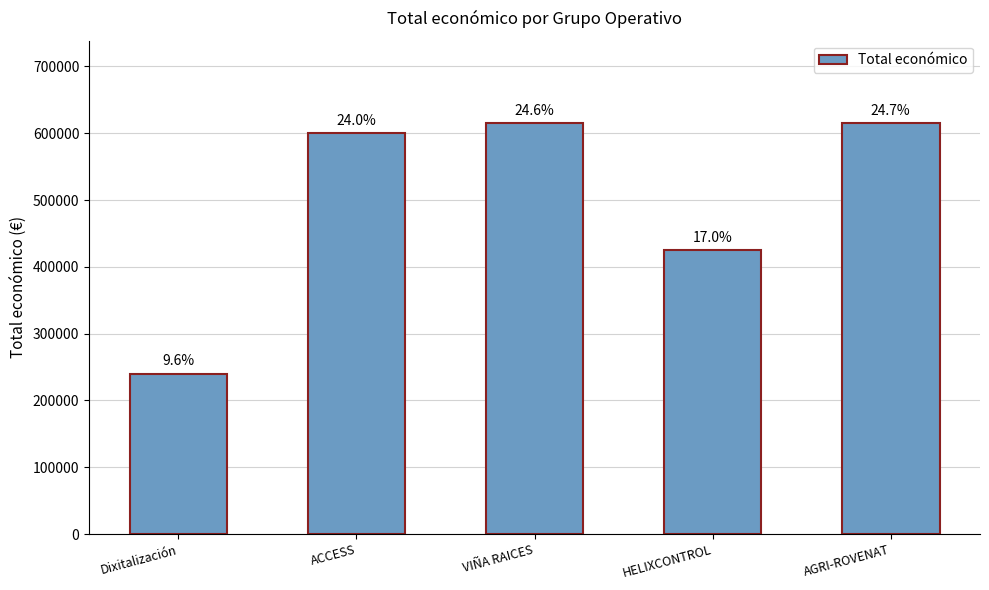

Reading left to right, what are all the values shown in this chart?

240000	599779	614907	424720	615375